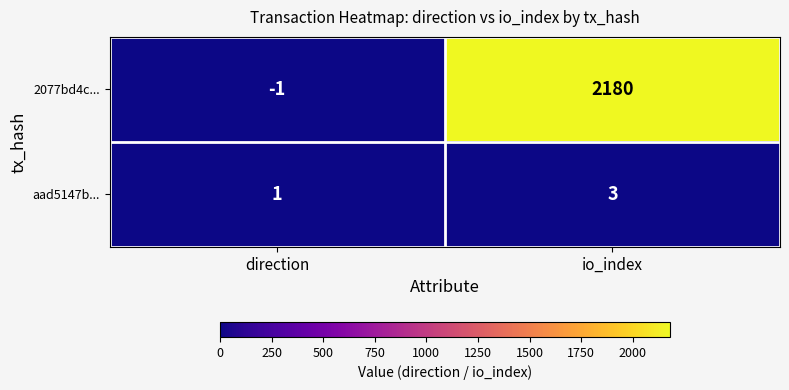

The value of aad5147b... at direction is 0. True or false?

False